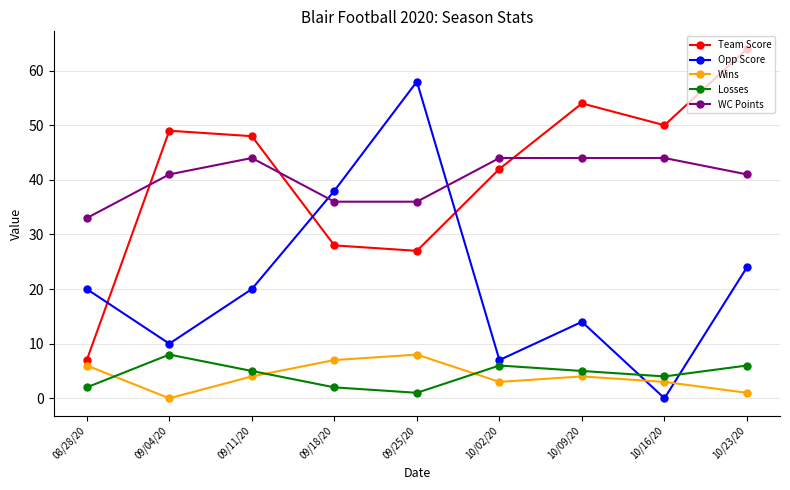

Reading left to right, what are all the values shown in this chart?

Team Score: 08/28/20=7	09/04/20=49	09/11/20=48	09/18/20=28	09/25/20=27	10/02/20=42	10/09/20=54	10/16/20=50	10/23/20=64
Opp Score: 08/28/20=20	09/04/20=10	09/11/20=20	09/18/20=38	09/25/20=58	10/02/20=7	10/09/20=14	10/16/20=0	10/23/20=24
Wins: 08/28/20=6	09/04/20=0	09/11/20=4	09/18/20=7	09/25/20=8	10/02/20=3	10/09/20=4	10/16/20=3	10/23/20=1
Losses: 08/28/20=2	09/04/20=8	09/11/20=5	09/18/20=2	09/25/20=1	10/02/20=6	10/09/20=5	10/16/20=4	10/23/20=6
WC Points: 08/28/20=33	09/04/20=41	09/11/20=44	09/18/20=36	09/25/20=36	10/02/20=44	10/09/20=44	10/16/20=44	10/23/20=41